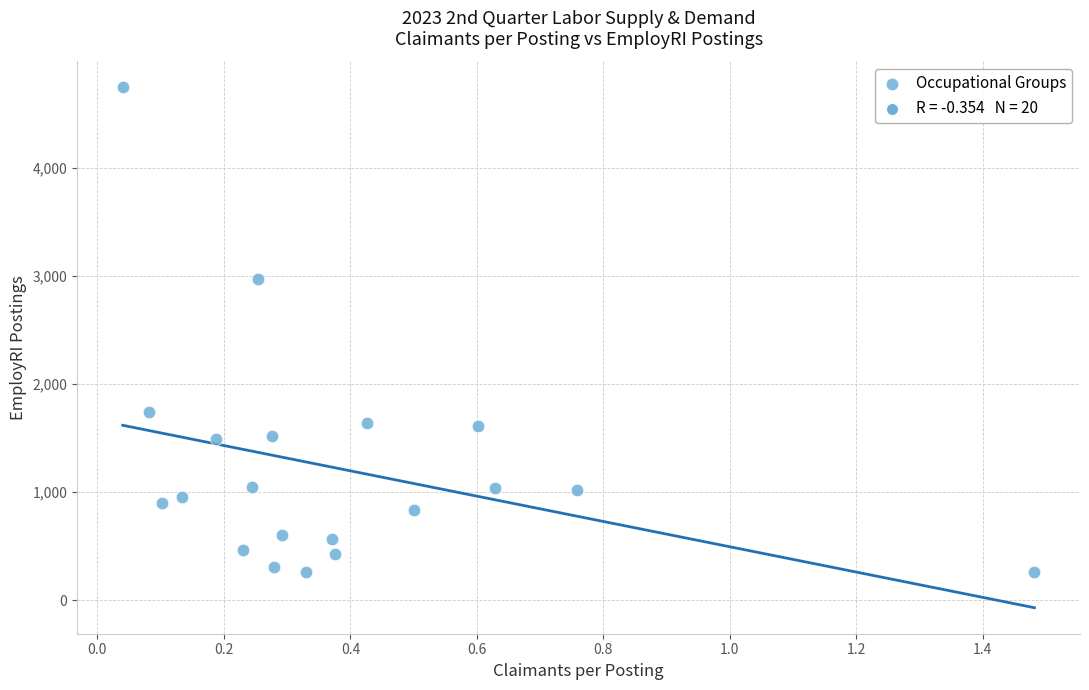

What Y value in the scatter plot is closest to 2498?

2973